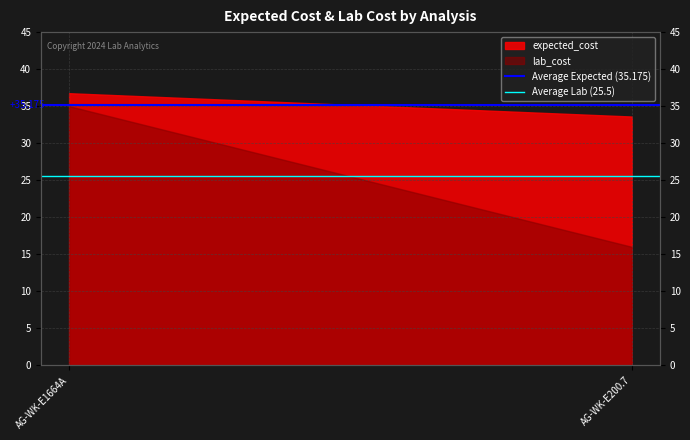

How many lines are shown in the chart?

2